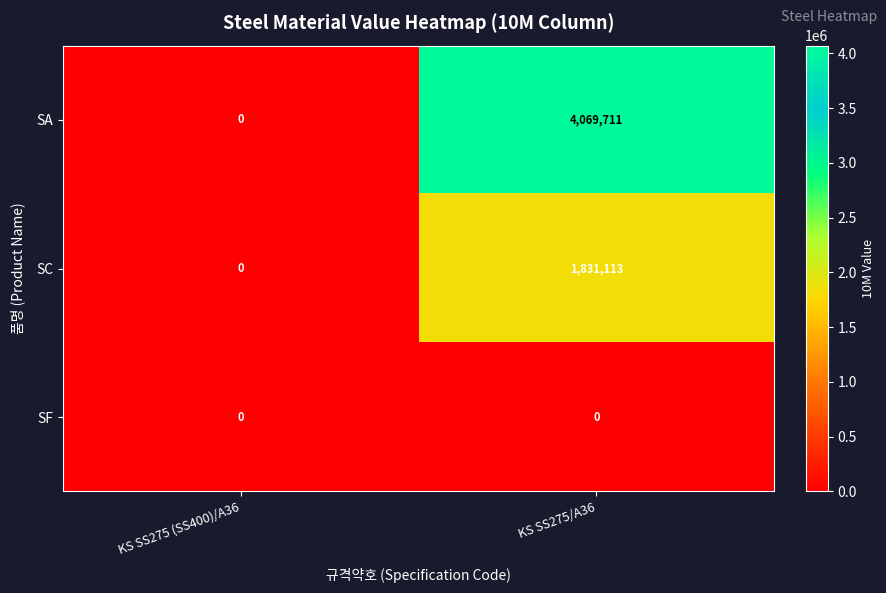

Rank the series by their maximum value, from highest to lowest.

SA, SC, SF